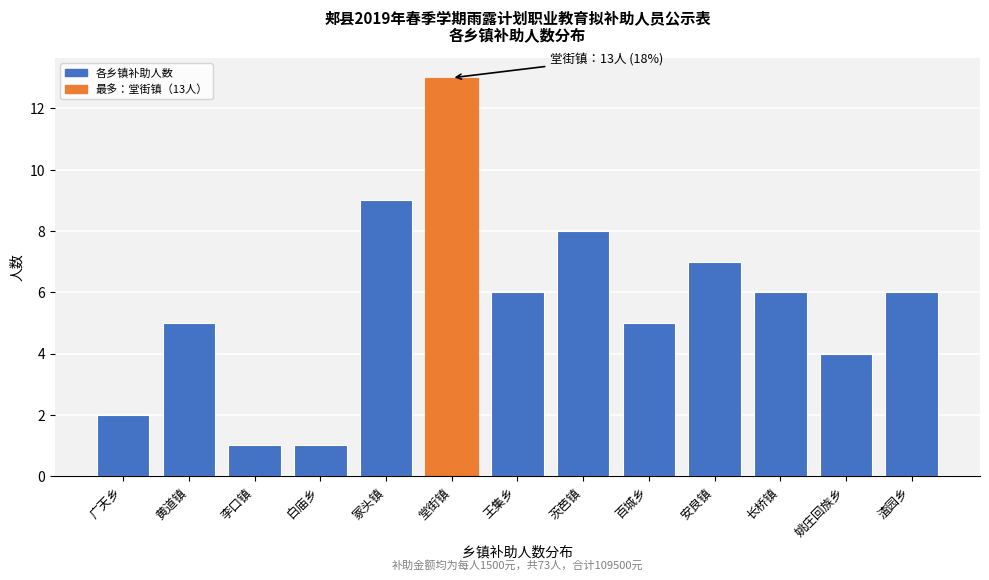

Reading left to right, transcribe all the data shown in this chart.

2	5	1	1	9	13	6	8	5	7	6	4	6